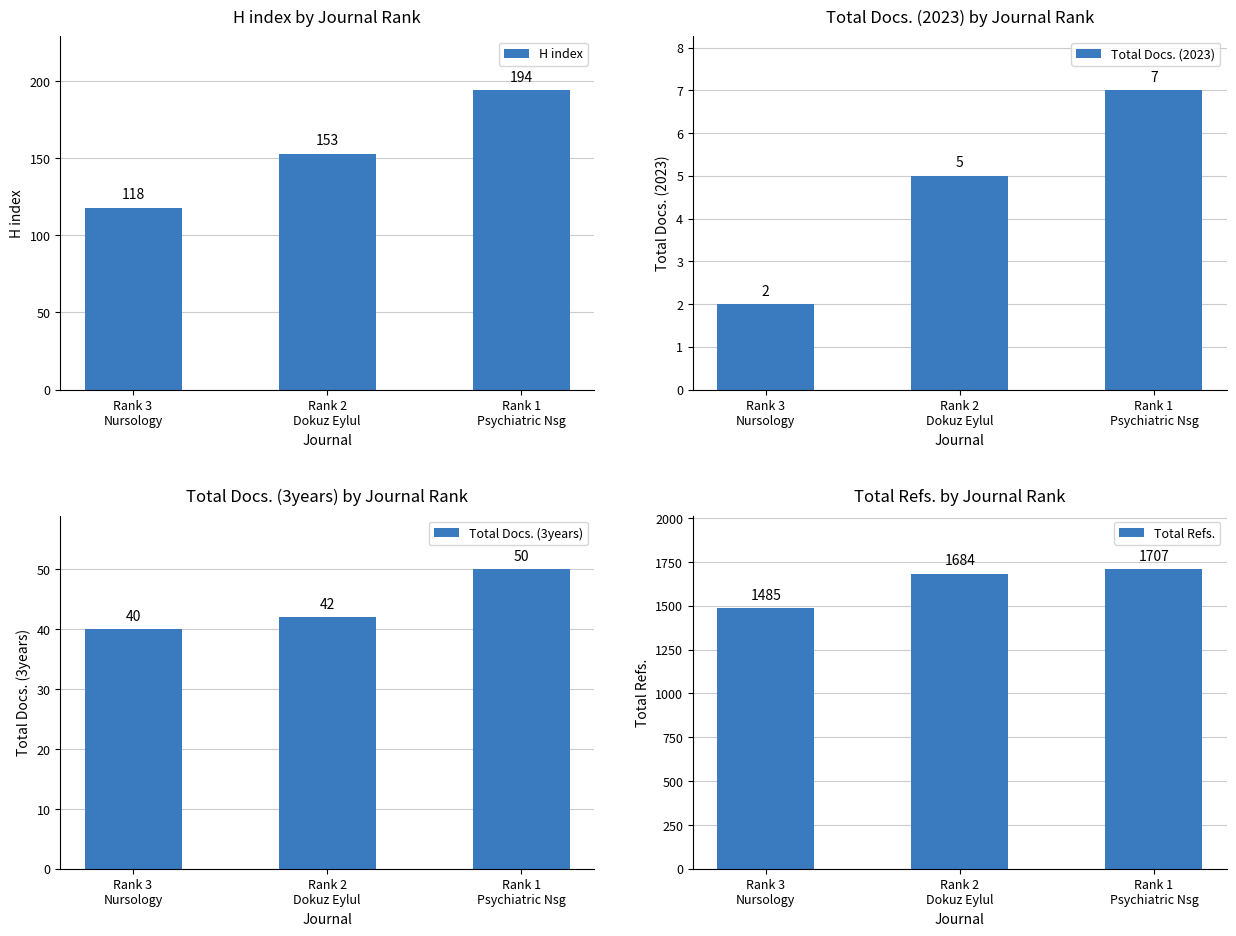

What position from the right is Rank 3
Nursology?

3